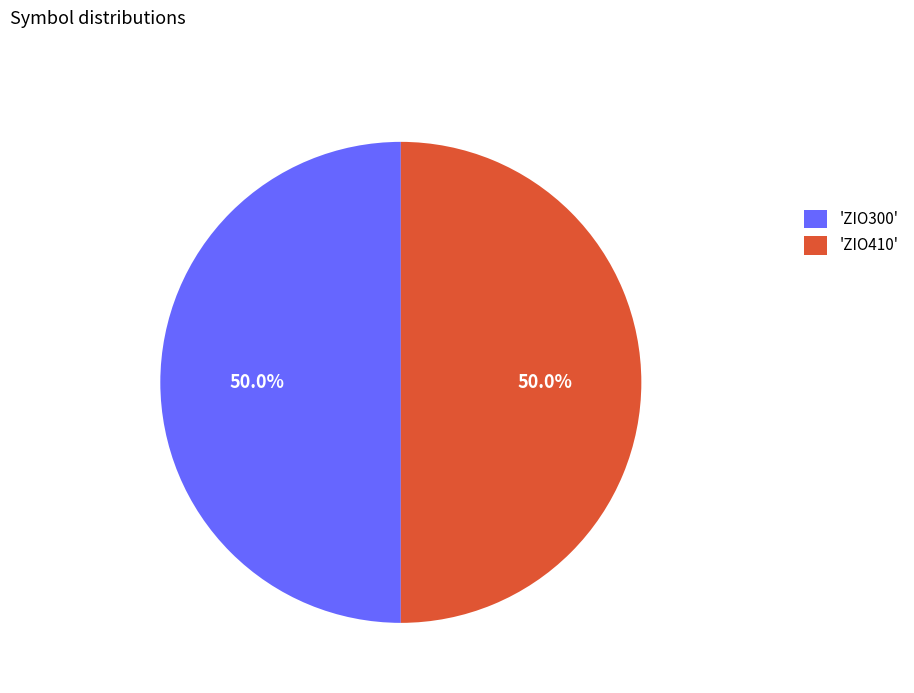

To the nearest percent, what is the average slice percentage?

50%